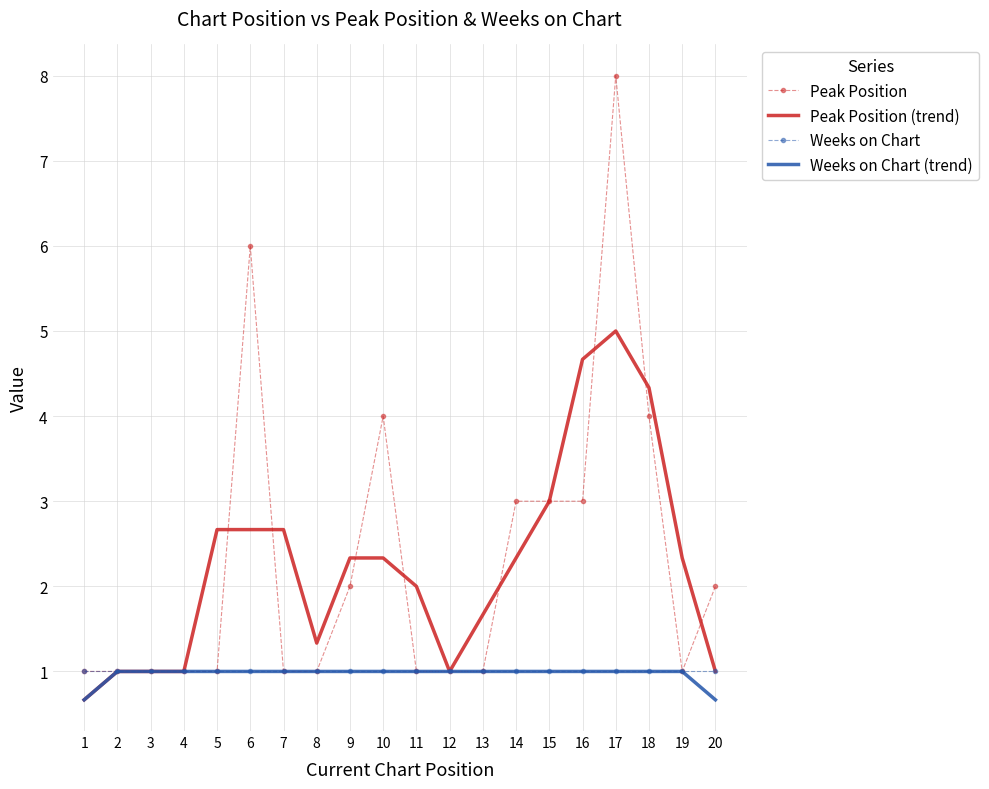

Which series changed the most between 1 and 17?

Peak Position